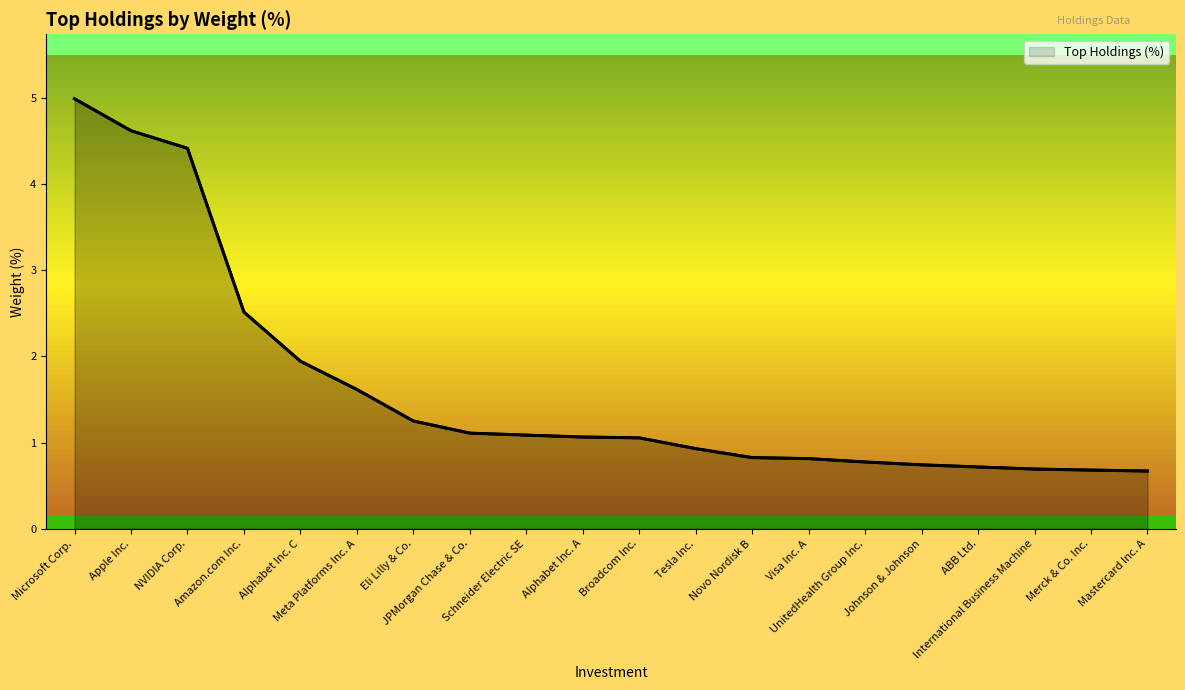

The value at Eli Lilly & Co. is 0.5. True or false?

False